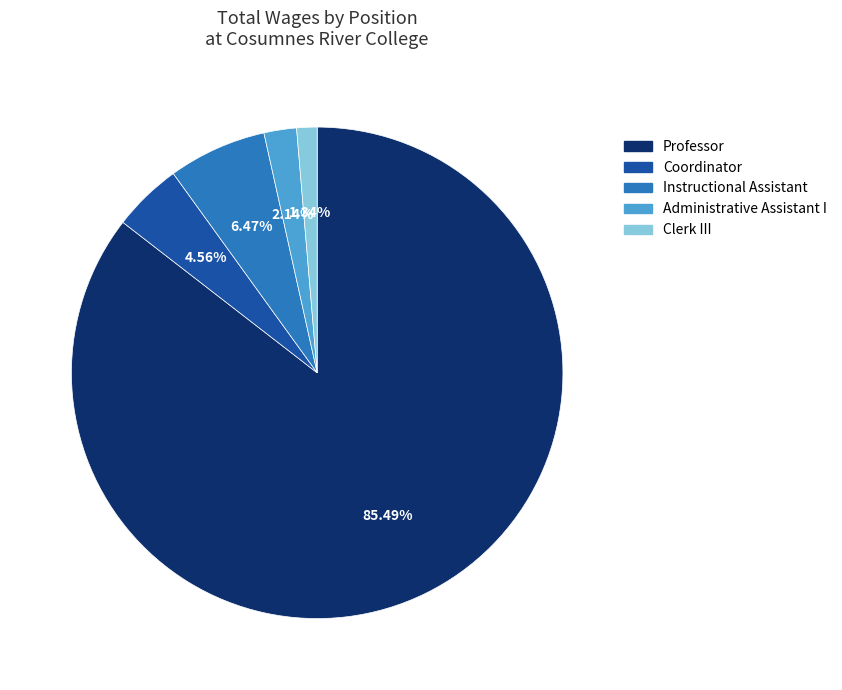

Count the number of slices in the pie.

5